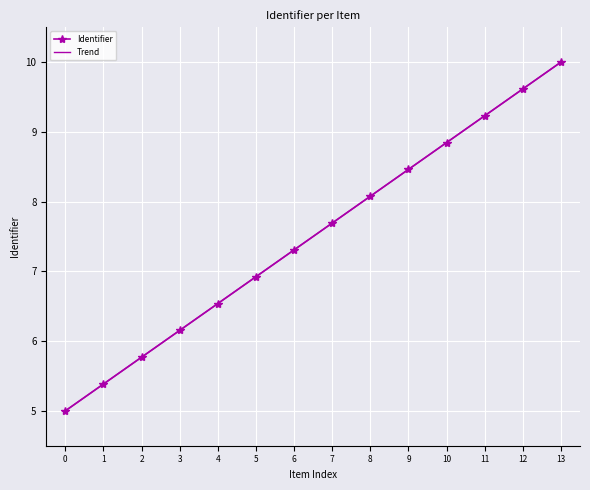

What is the value of the Trend point at the 7th from the left?

7.3